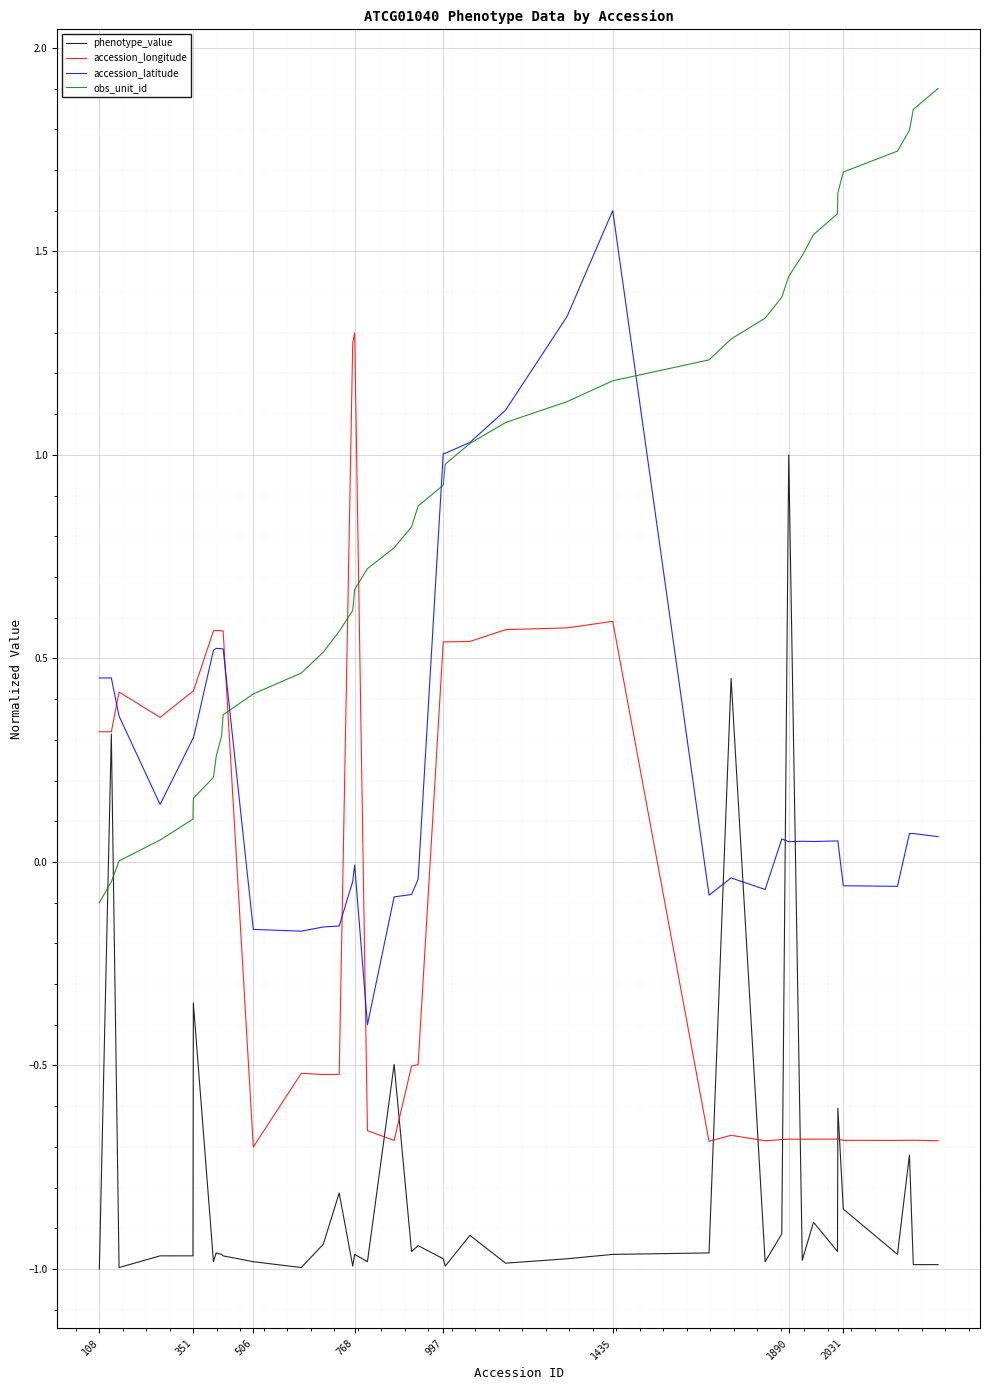

What is the minimum value for accession_latitude?

-0.4